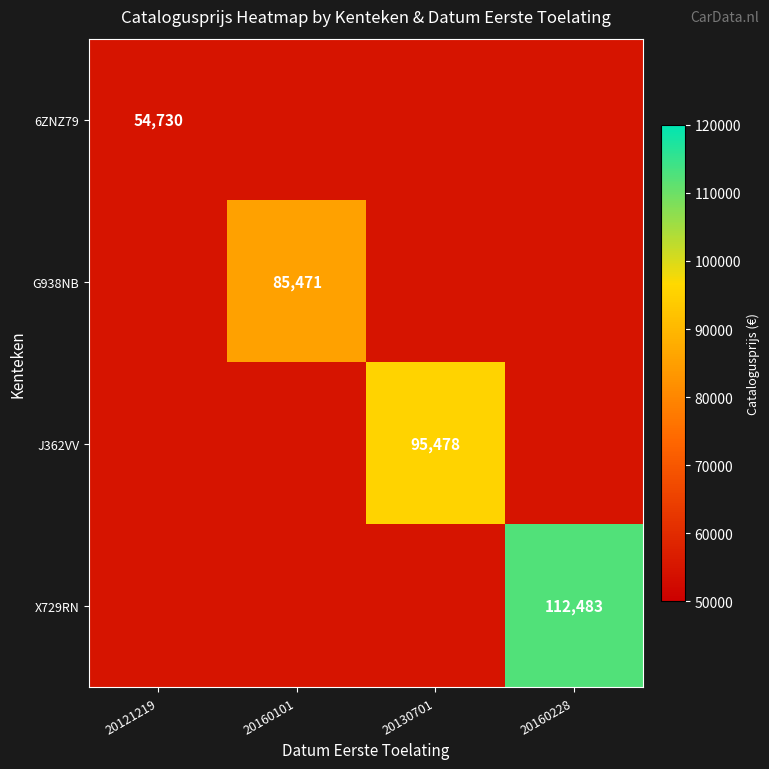

At how many categories does at least one series exceed 101218?

1